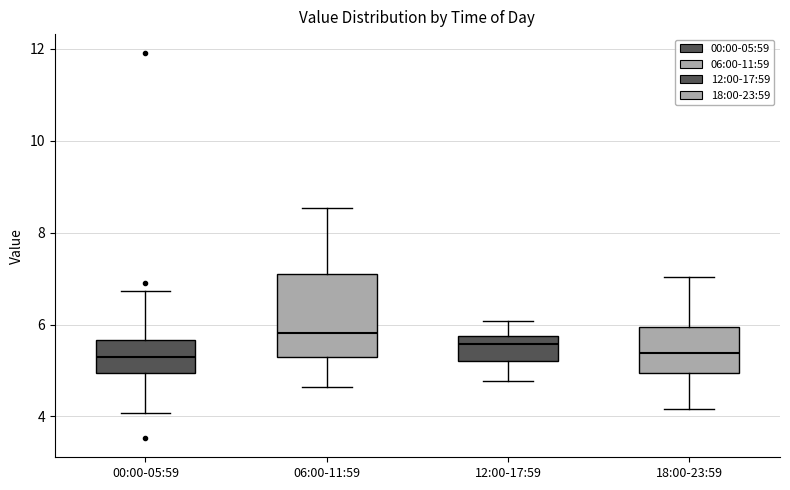

Reading left to right, read every box against the y-axis: the position of its median line, the range the box covers, and the ends of its whiskers. The values are not printed on the chart, so give them approximately, as read against the axis.

00:00-05:59: median 5.2, box 5.0 to 5.6, whiskers 4.0 to 6.8
06:00-11:59: median 5.8, box 5.2 to 7.2, whiskers 4.6 to 8.6
12:00-17:59: median 5.6, box 5.2 to 5.8, whiskers 4.8 to 6.0
18:00-23:59: median 5.4, box 5.0 to 6.0, whiskers 4.2 to 7.0